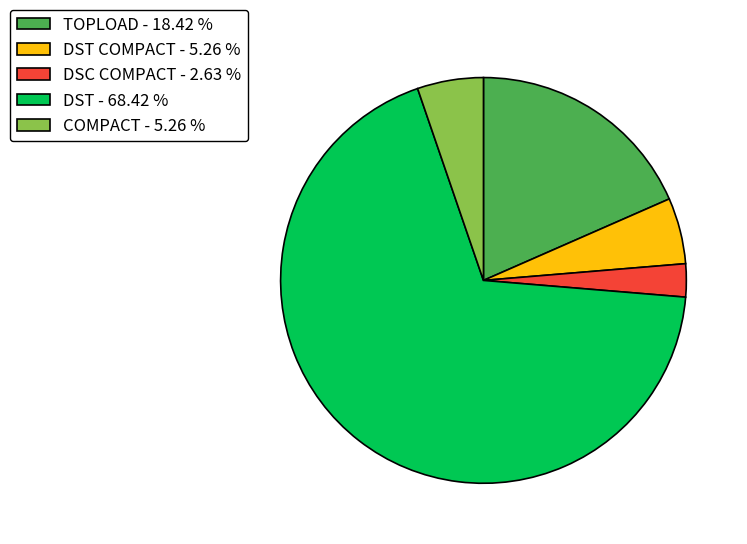

Count the number of slices in the pie.

5